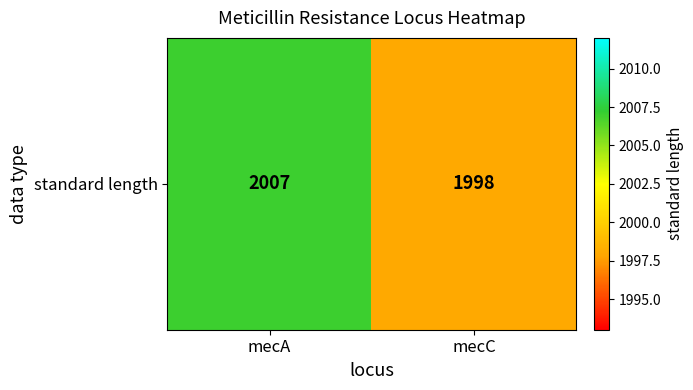

How many series are shown in this chart?

1